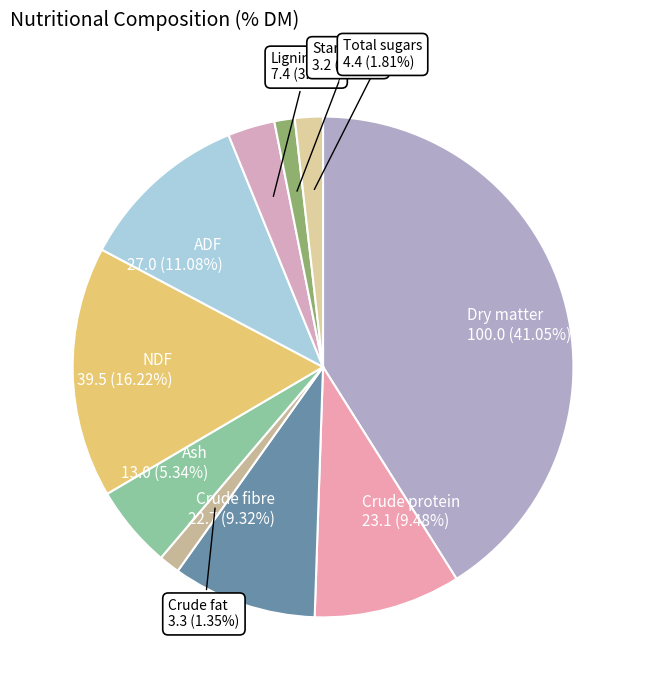

Which category has the smallest portion of the pie?

Starch